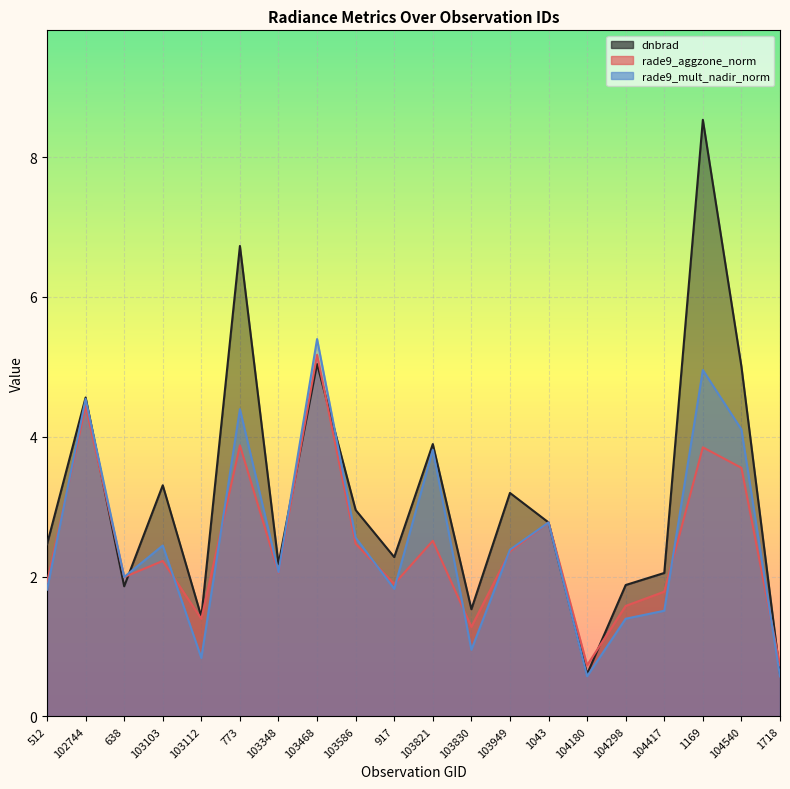

How many data points in dnbrad are above 2?

14